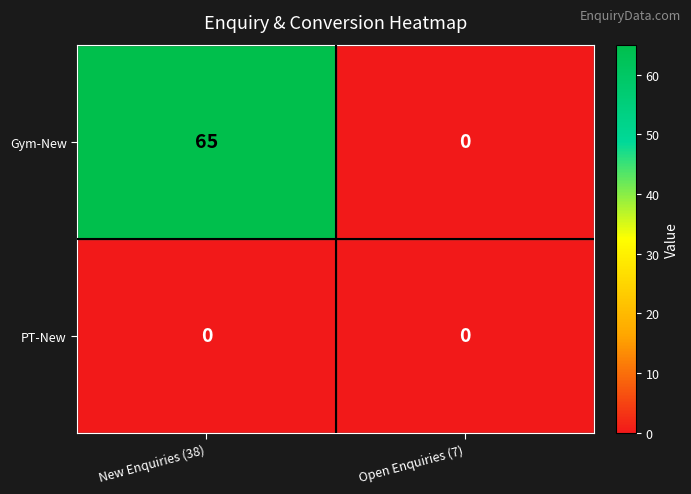

Is it true that Gym-New equals 21 at New Enquiries (38)?

False